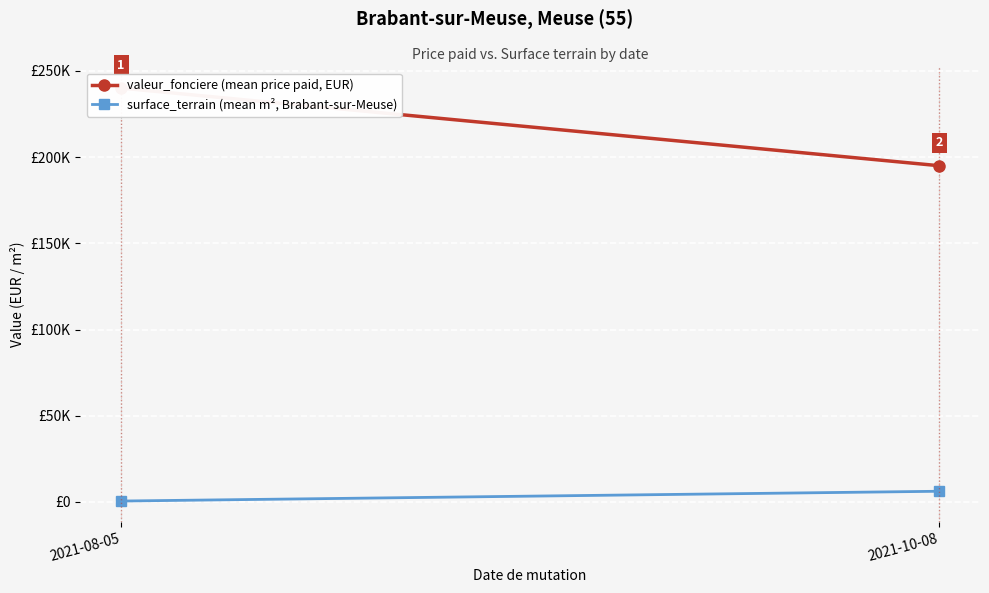

What is the highest value of the surface_terrain (mean m², Brabant-sur-Meuse) series?

6224